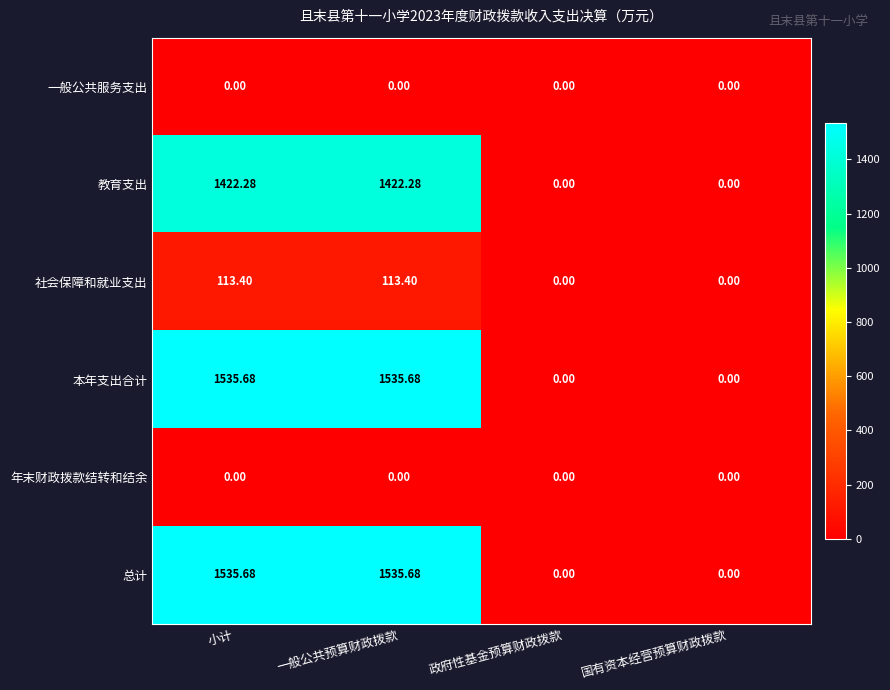

At which label does 总计 first exceed 1535?

小计